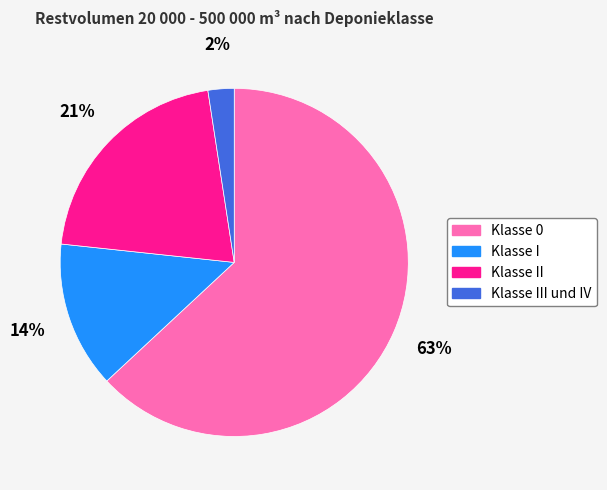

To the nearest percent, what is the average slice percentage?

25%